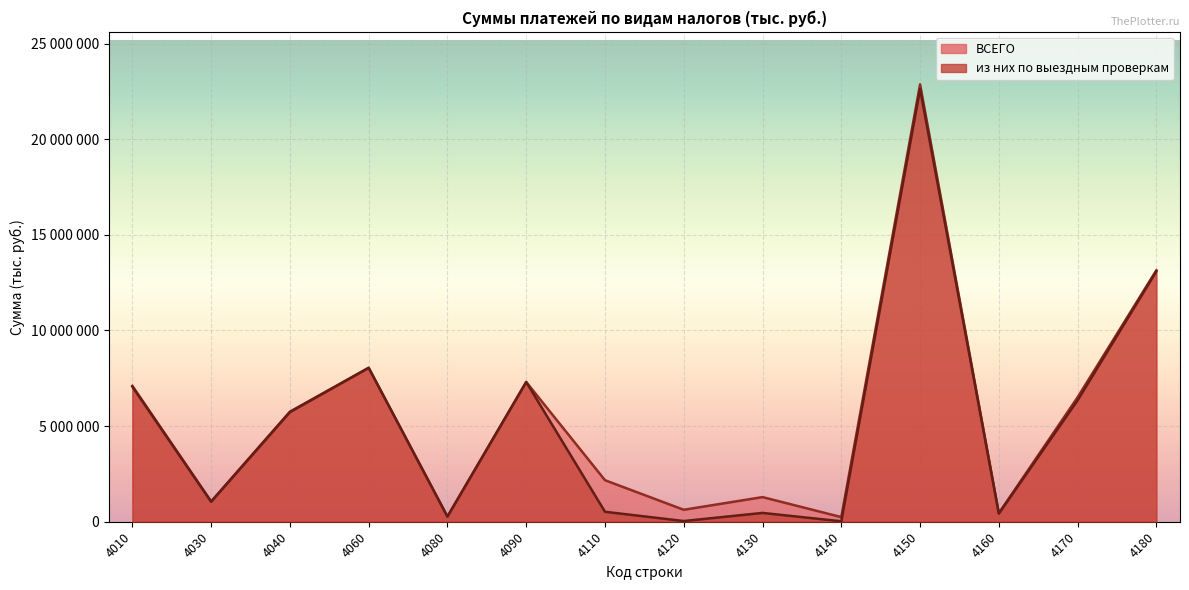

True or false: ВСЕГО has a value of 9518001 at 4010.

False